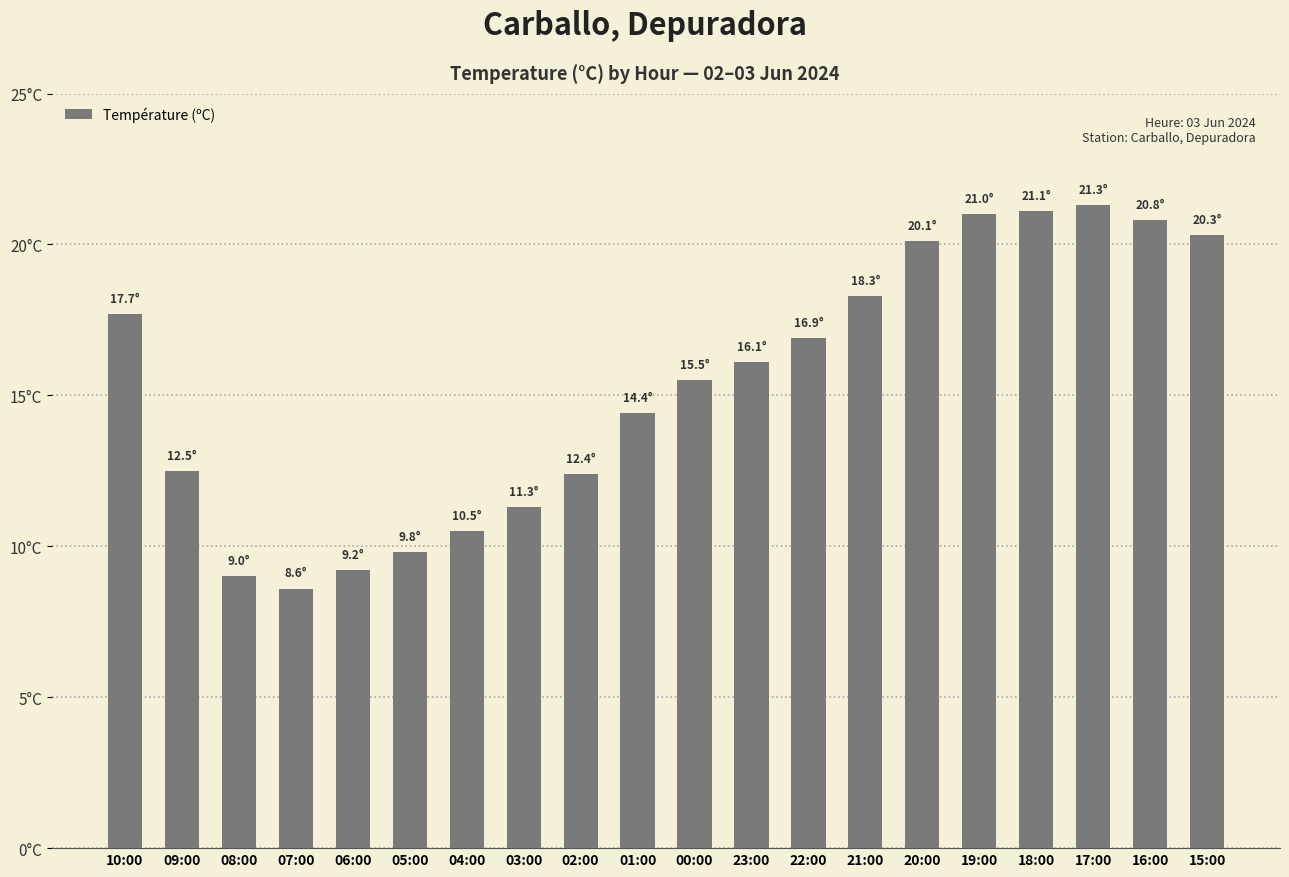

Rank the categories by value from lowest to highest.

07:00, 08:00, 06:00, 05:00, 04:00, 03:00, 02:00, 09:00, 01:00, 00:00, 23:00, 22:00, 10:00, 21:00, 20:00, 15:00, 16:00, 19:00, 18:00, 17:00